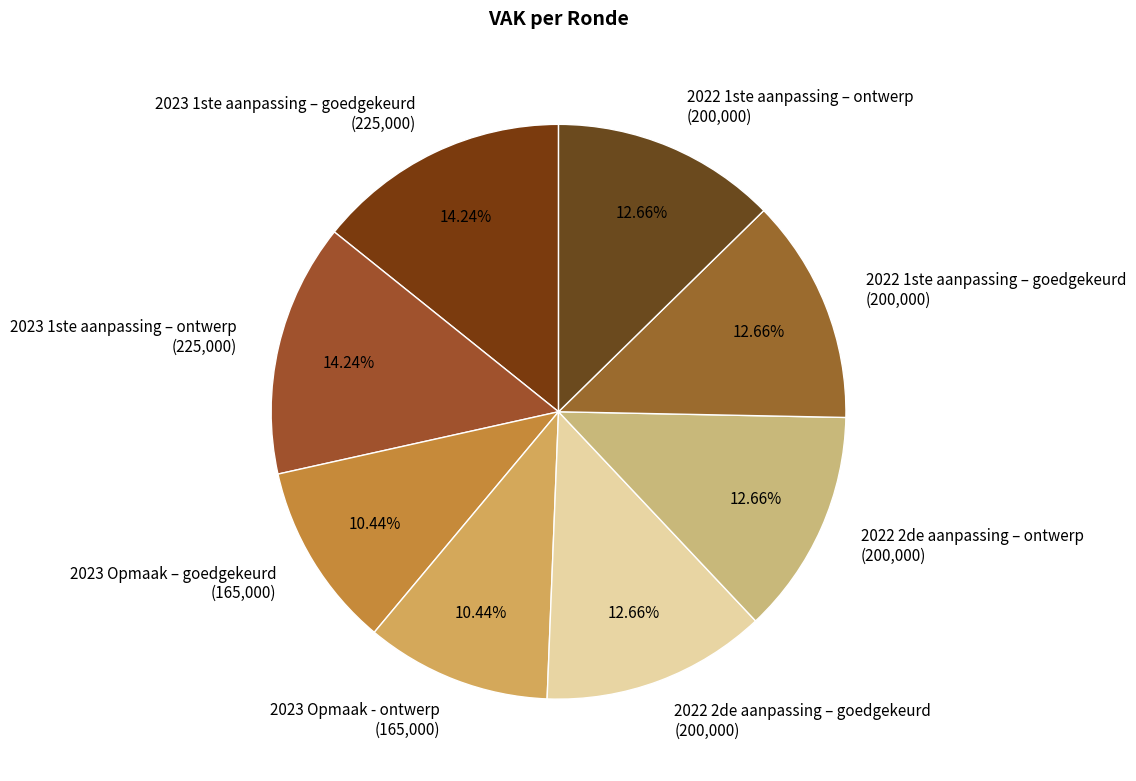

Between 2023 1ste aanpassing – ontwerp (225,000) and 2022 2de aanpassing – ontwerp (200,000), which is larger?

2023 1ste aanpassing – ontwerp (225,000)